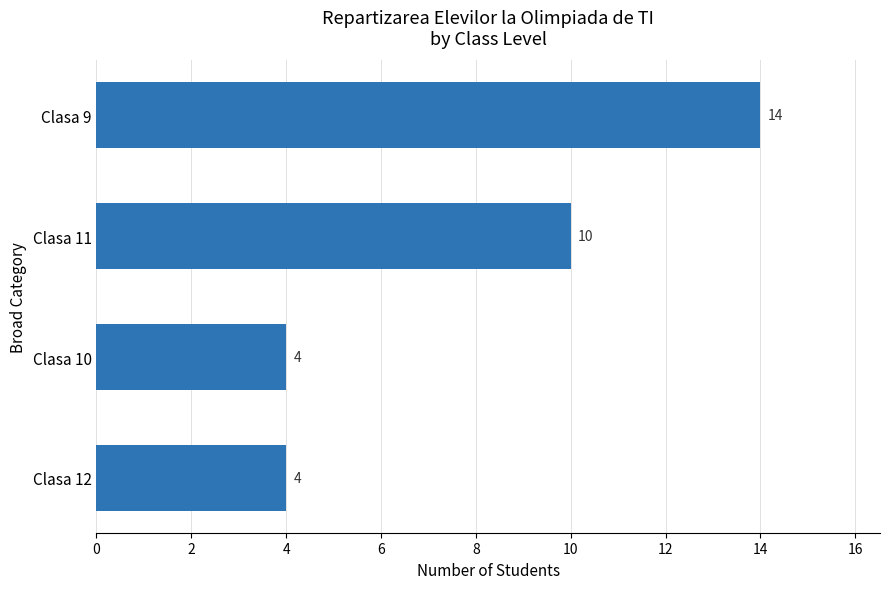

Are the bars horizontal?

Yes